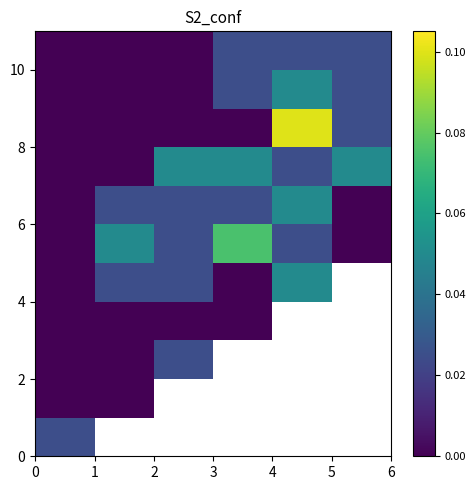

Which has a higher value, 4 or 5?

5